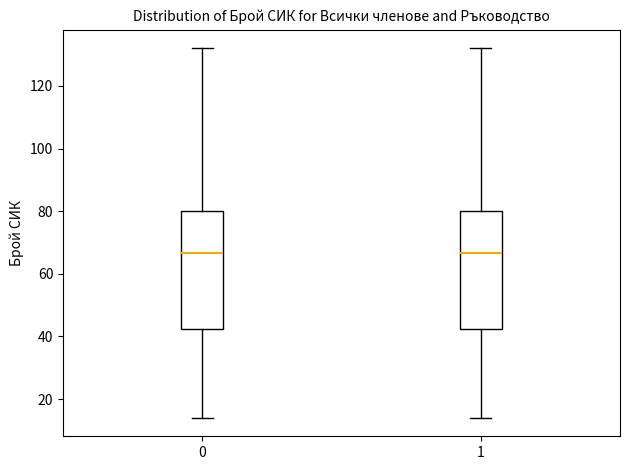

Reading left to right, read every box against the y-axis: the position of its median line, the range the box covers, and the ends of its whiskers. The values are not printed on the chart, so give them approximately, as read against the axis.

0: median 66, box 42 to 80, whiskers 14 to 132
1: median 66, box 42 to 80, whiskers 14 to 132